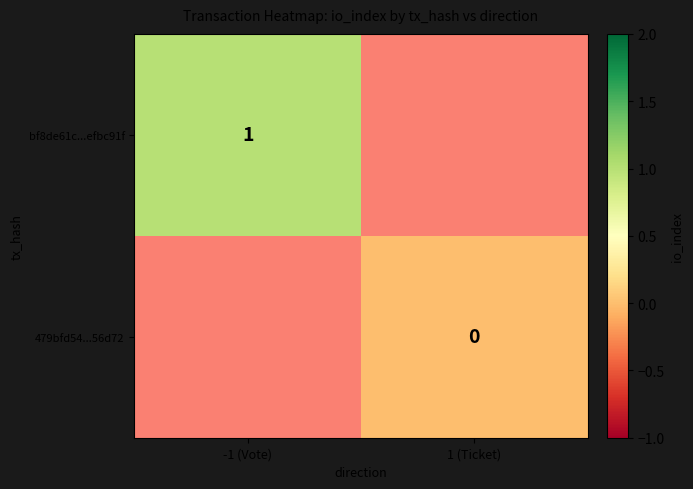

Which category has the lowest value across all series?

1 (Ticket)